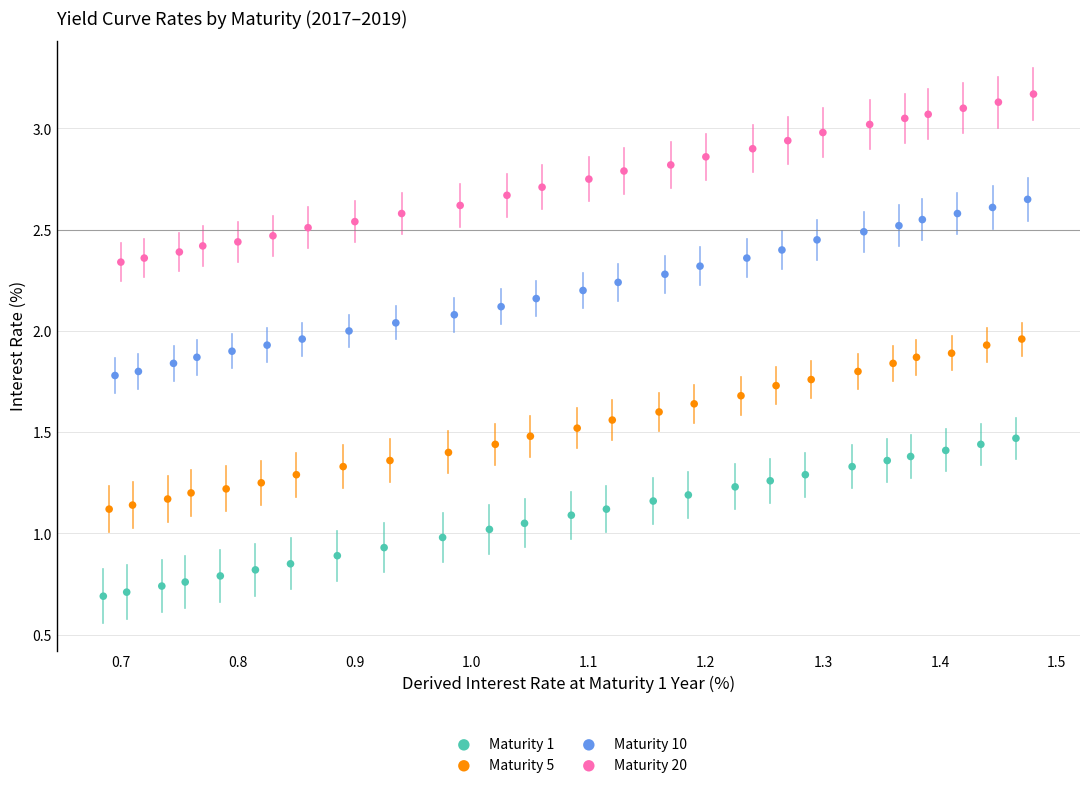

Which series contains the lowest Y value?

Maturity 1